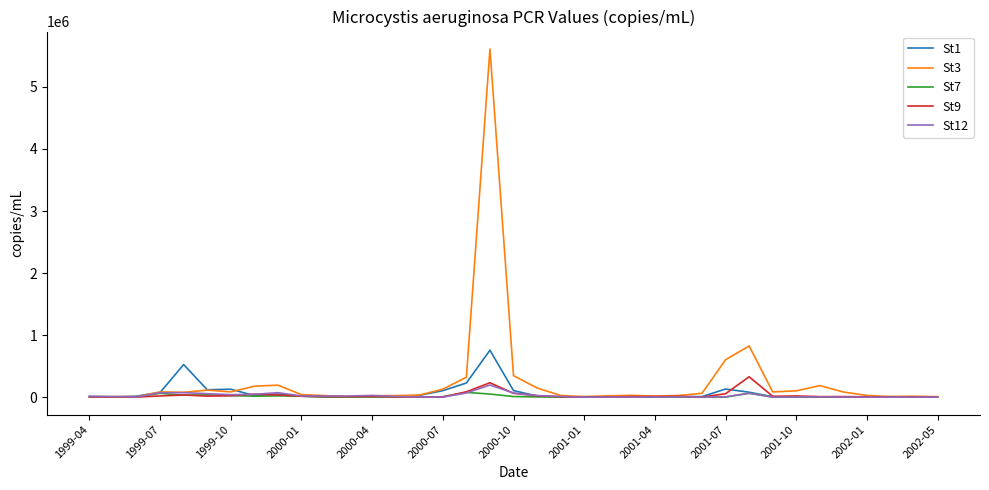

What is the maximum value for St12?

195679.2